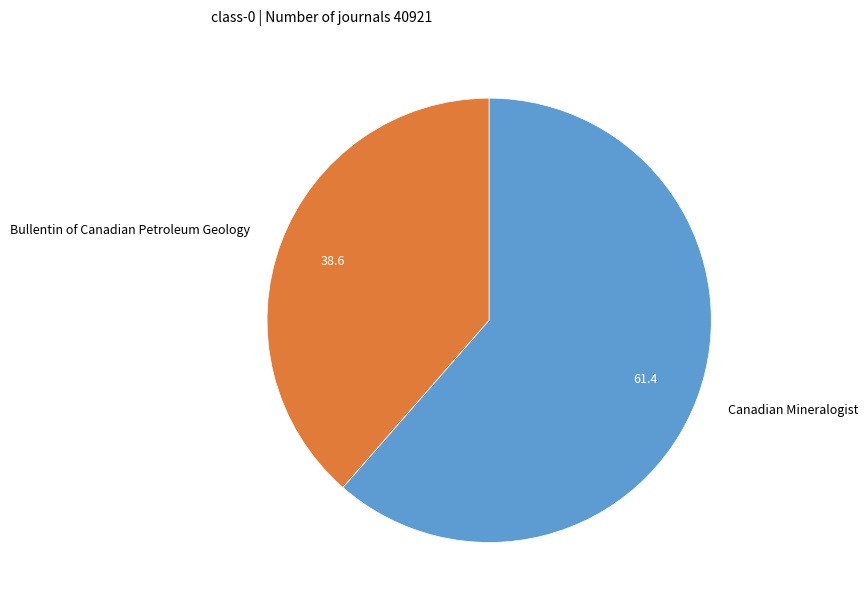

How many segments does this pie chart have?

2